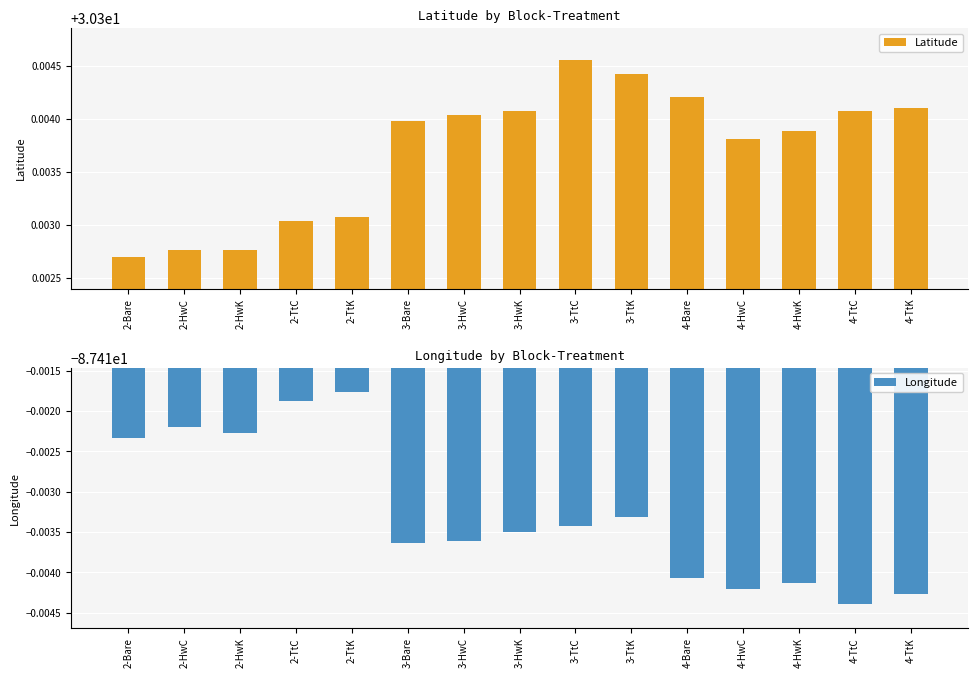

True or false: Latitude has a value of 44.9 at 4-TtC.

False